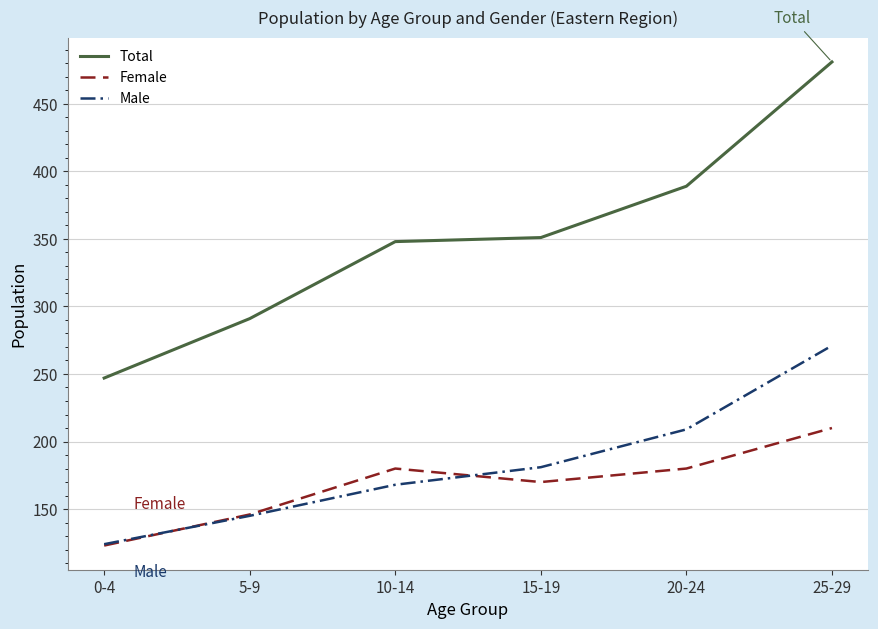

What is the difference between the highest and lowest values at 10-14?

180